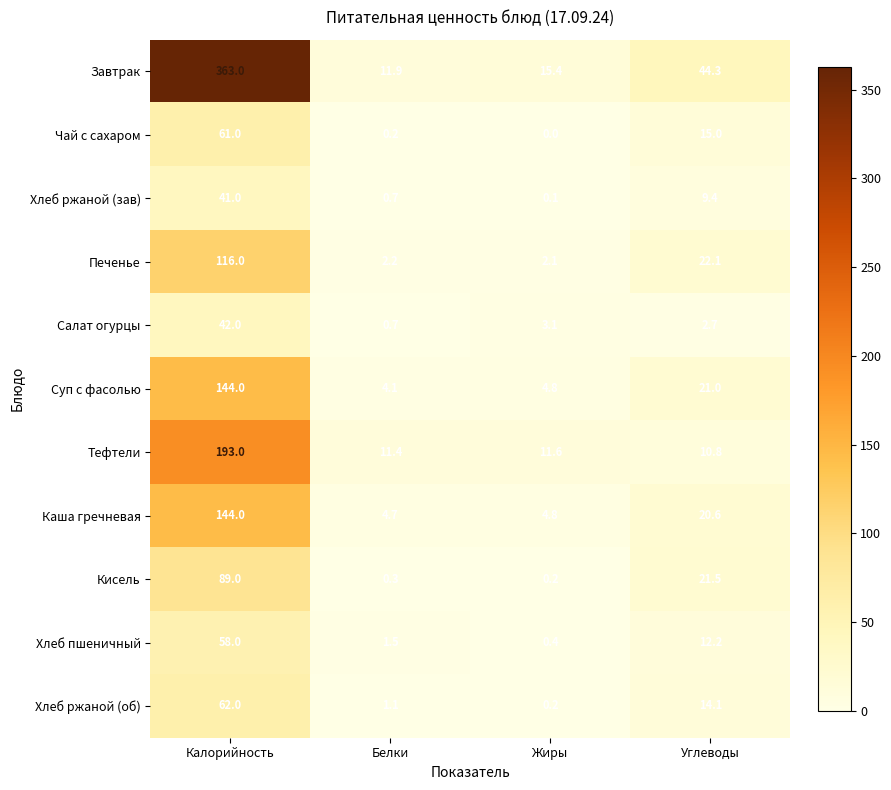

How many series are shown in this chart?

11